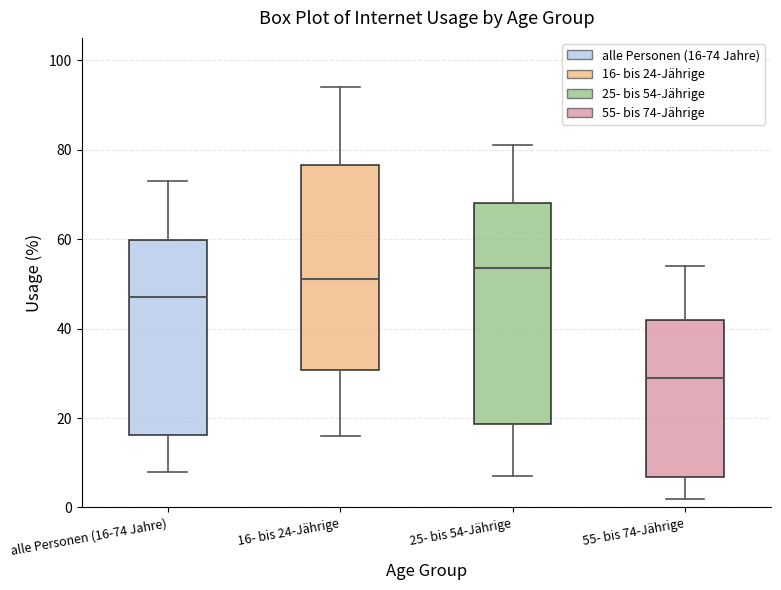

Reading left to right, transcribe this box plot: for each box, give where its median line is, the range the box spans, and where its two whiskers end, as read against the y-axis. The values are not printed on the chart, so give them approximately, as read against the axis.

alle Personen (16-74 Jahre): median 48, box 16 to 60, whiskers 8 to 74
16- bis 24-Jährige: median 52, box 30 to 76, whiskers 16 to 94
25- bis 54-Jährige: median 54, box 18 to 68, whiskers 8 to 82
55- bis 74-Jährige: median 30, box 6 to 42, whiskers 2 to 54